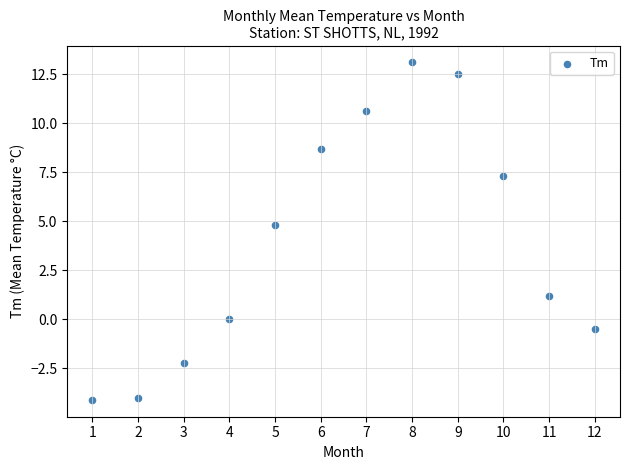

What Y value in the scatter plot is closest to 4?

4.8